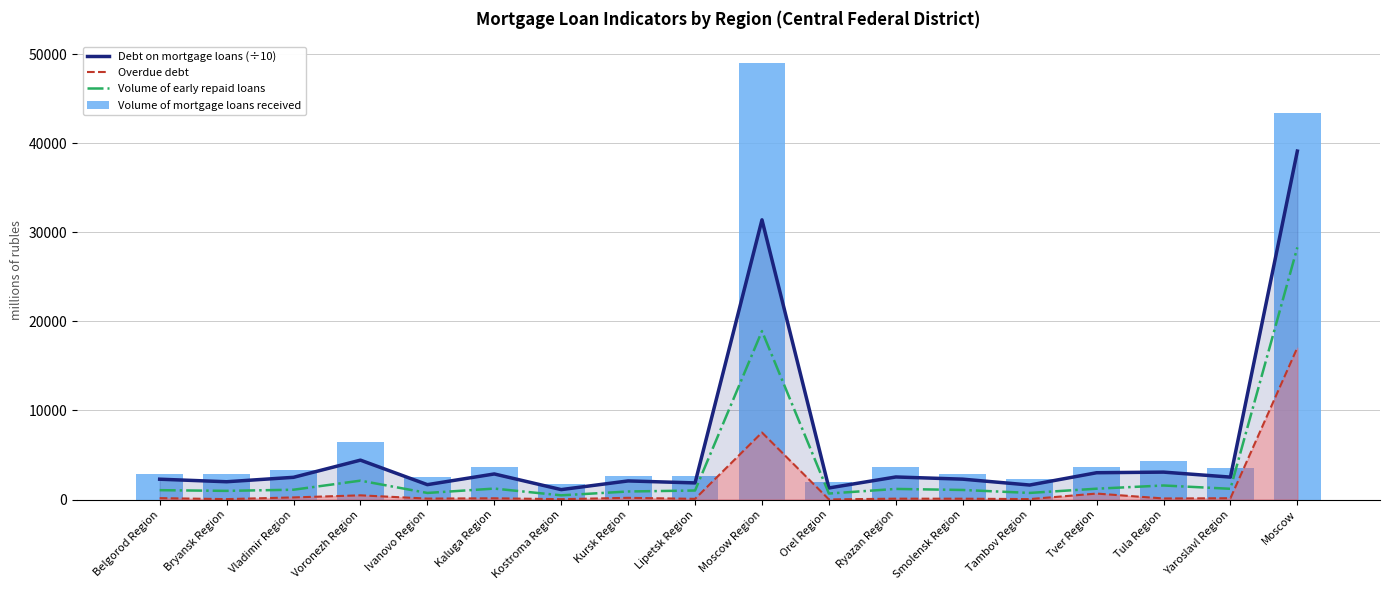

What is the difference between the Volume of early repaid loans values at Kaluga Region and Belgorod Region?

178.0